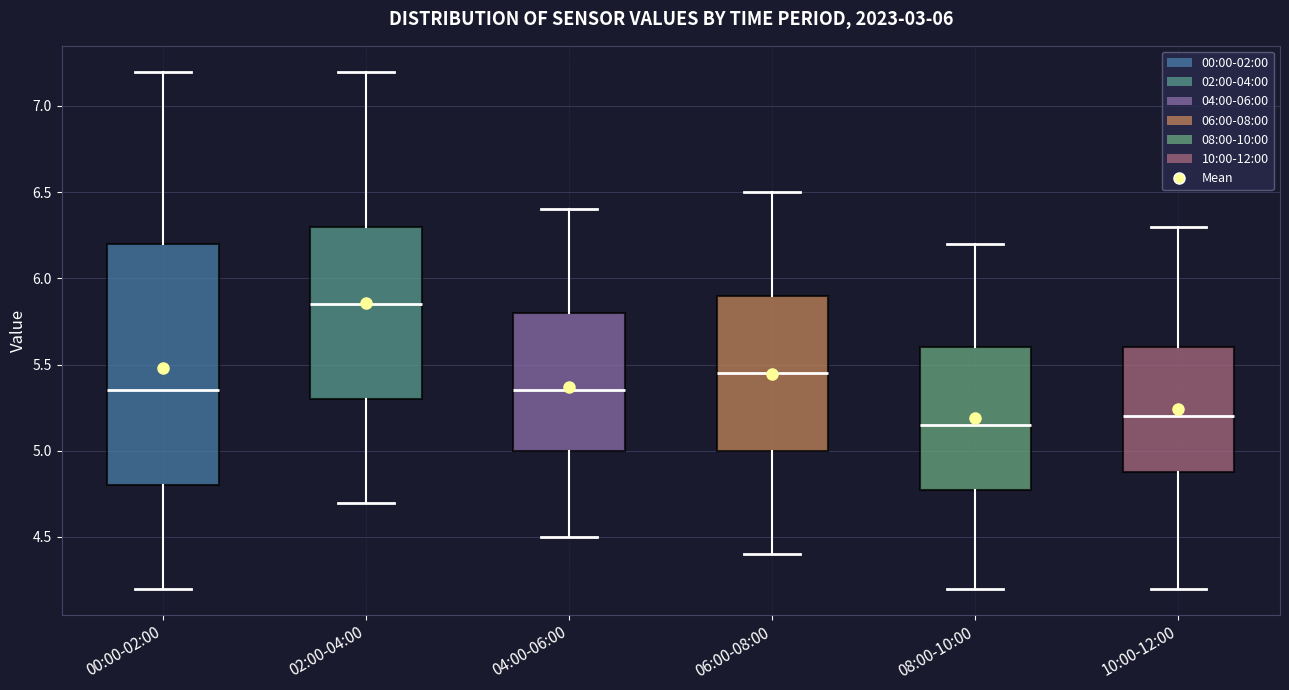

Which box has the highest median line?

02:00-04:00